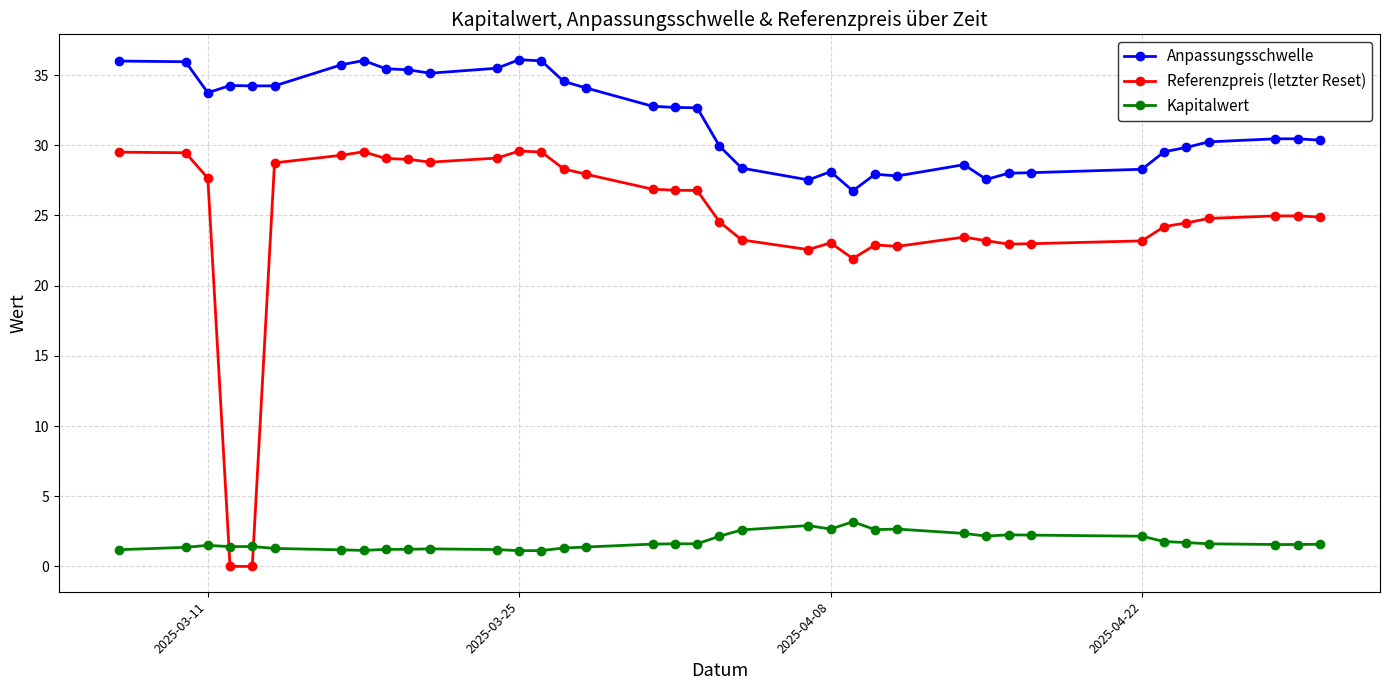

List the series in order of their peak value, lowest first.

Kapitalwert, Referenzpreis (letzter Reset), Anpassungsschwelle